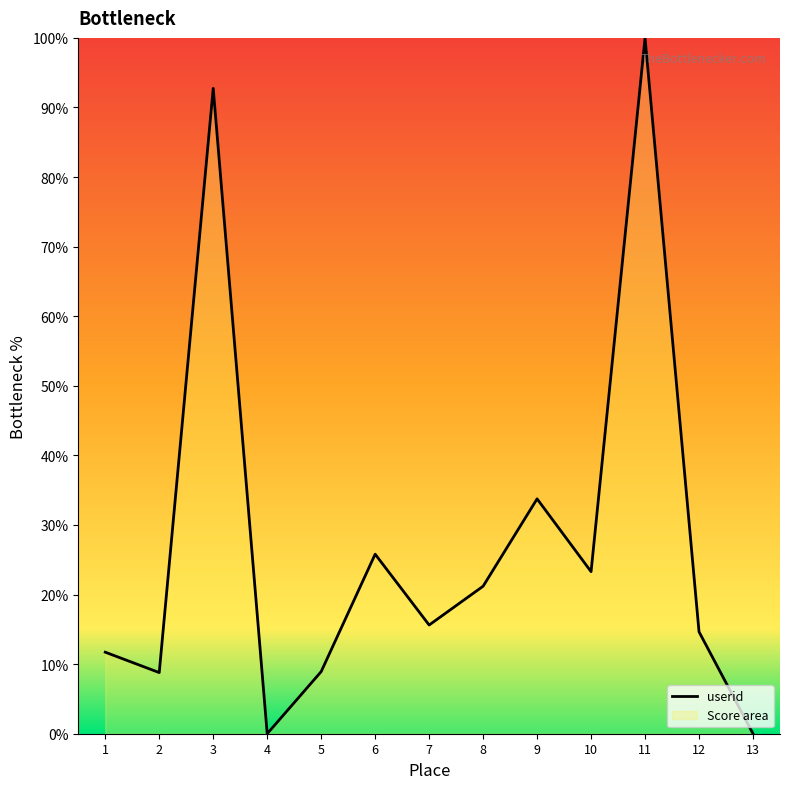

What is the average value?

27.4